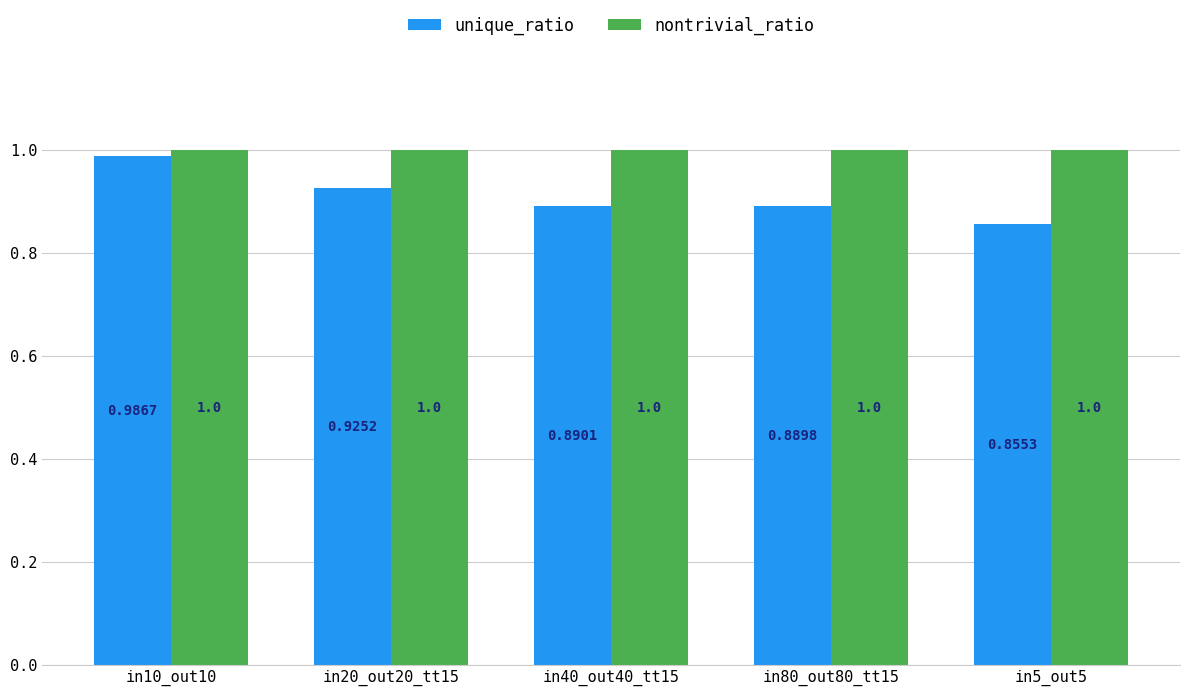

What are all the series names shown in the legend?

unique_ratio, nontrivial_ratio